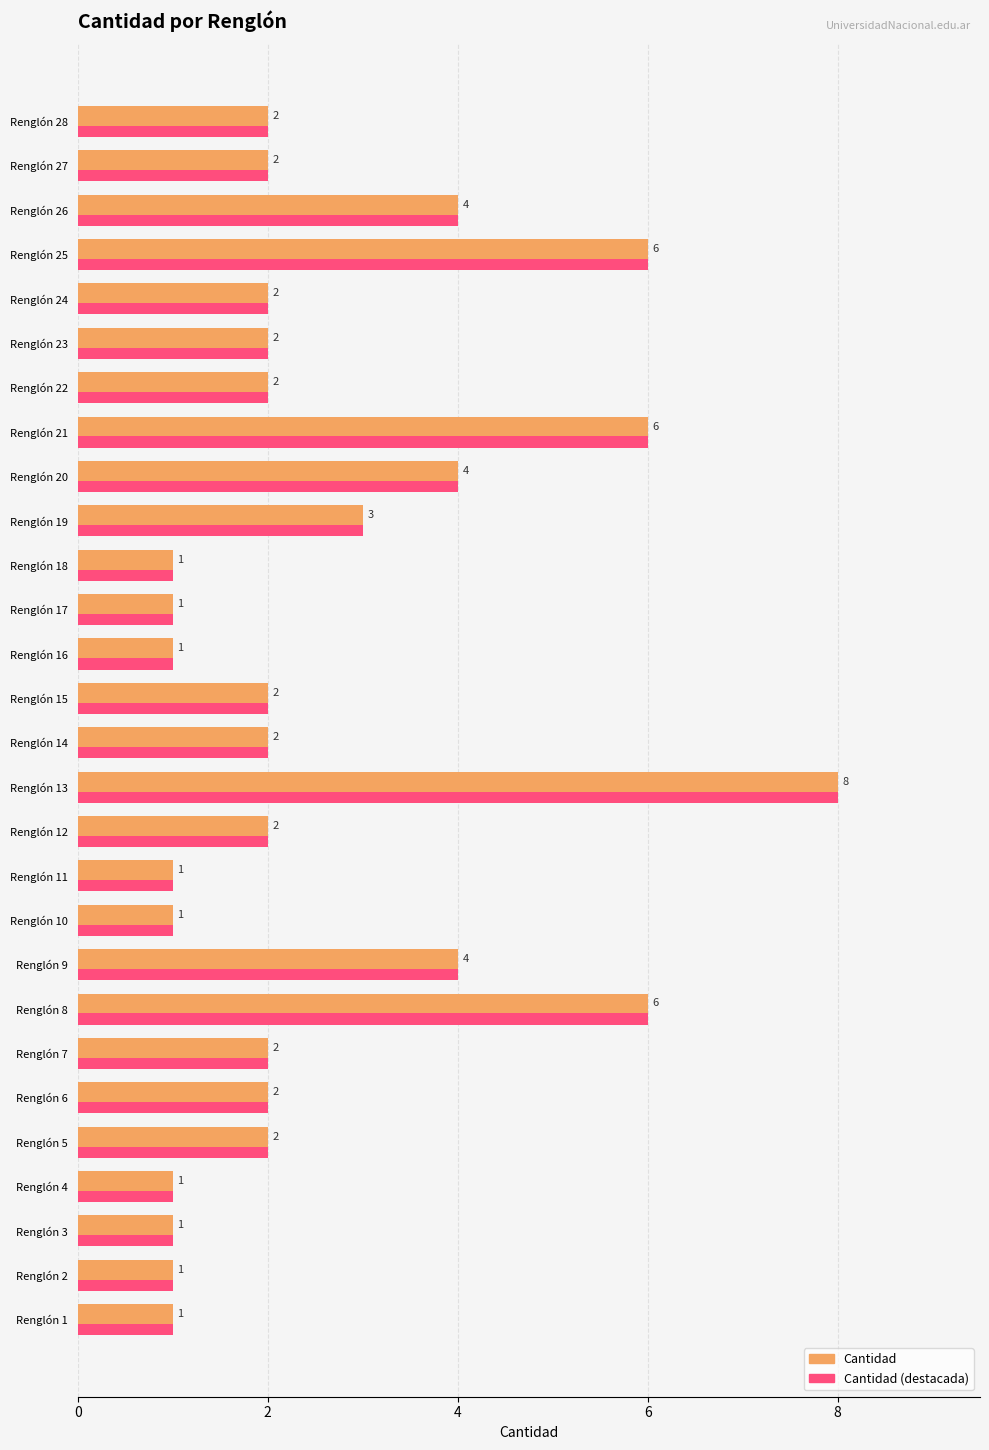

What is the total value across all series at Renglón 23?

4